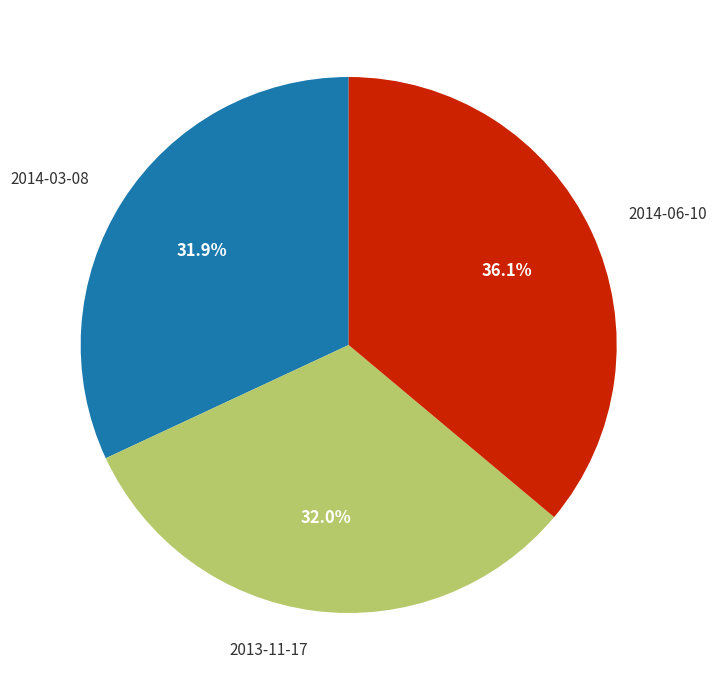

True or false: 2014-03-08 accounts for 24% of the total.

False